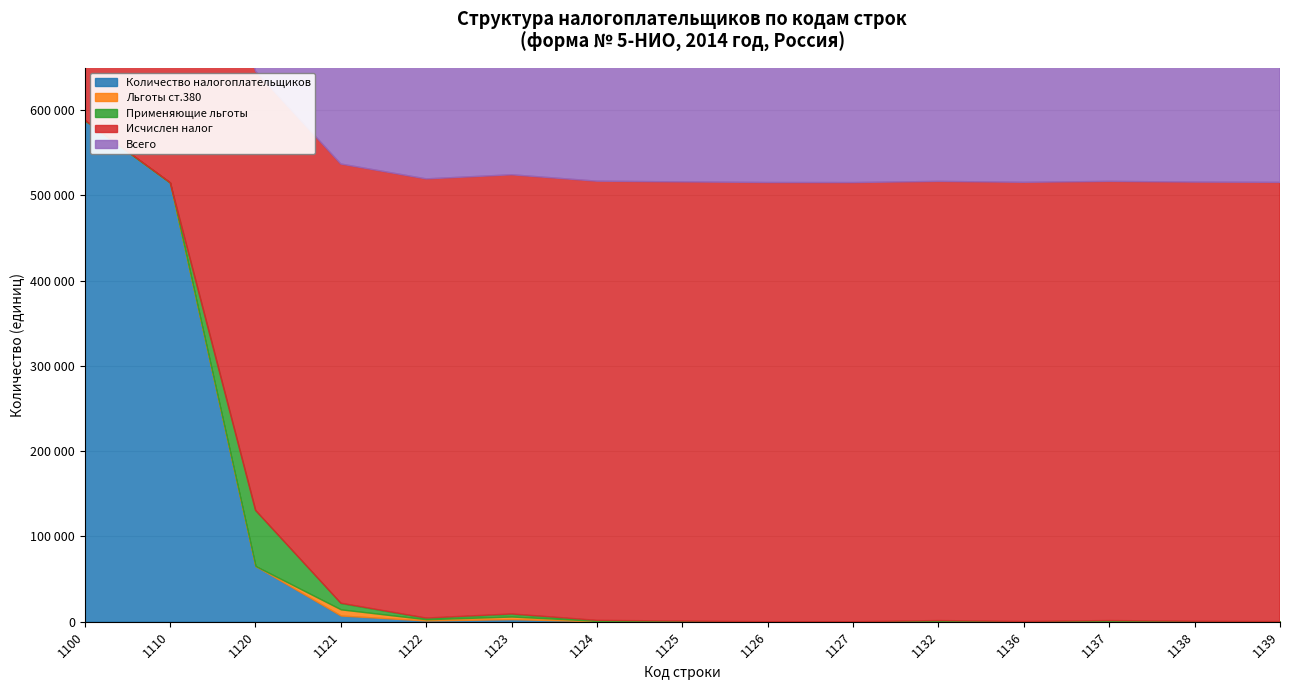

True or false: Количество налогоплательщиков and Всего intersect in this chart.

False